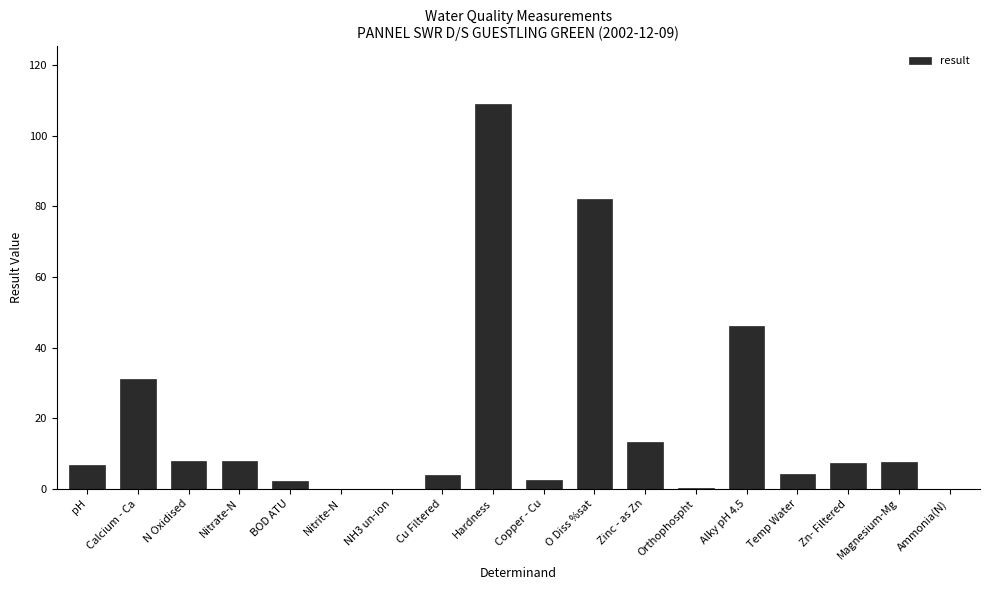

Approximately how many times larger is the value at Cu Filtered compared to Nitrate-N?

0.5